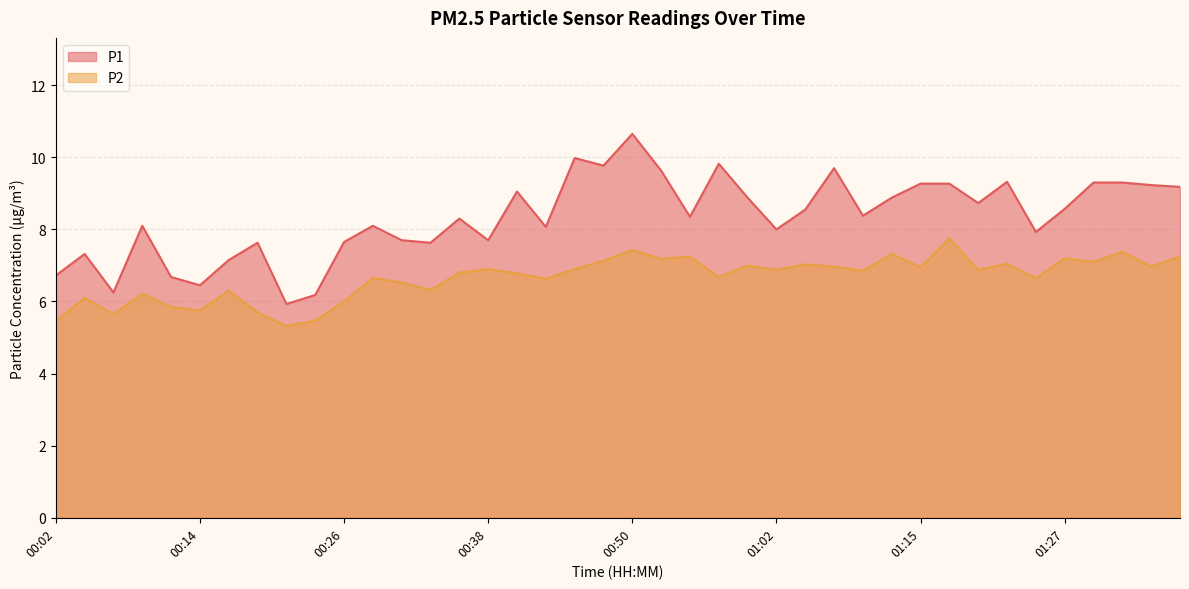

At which category does P1 reach its first local peak?

00:04